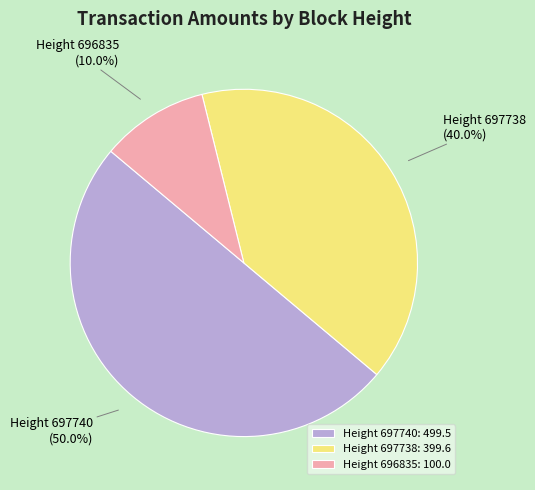

What portion of the pie excludes Height 697740?

50.0%